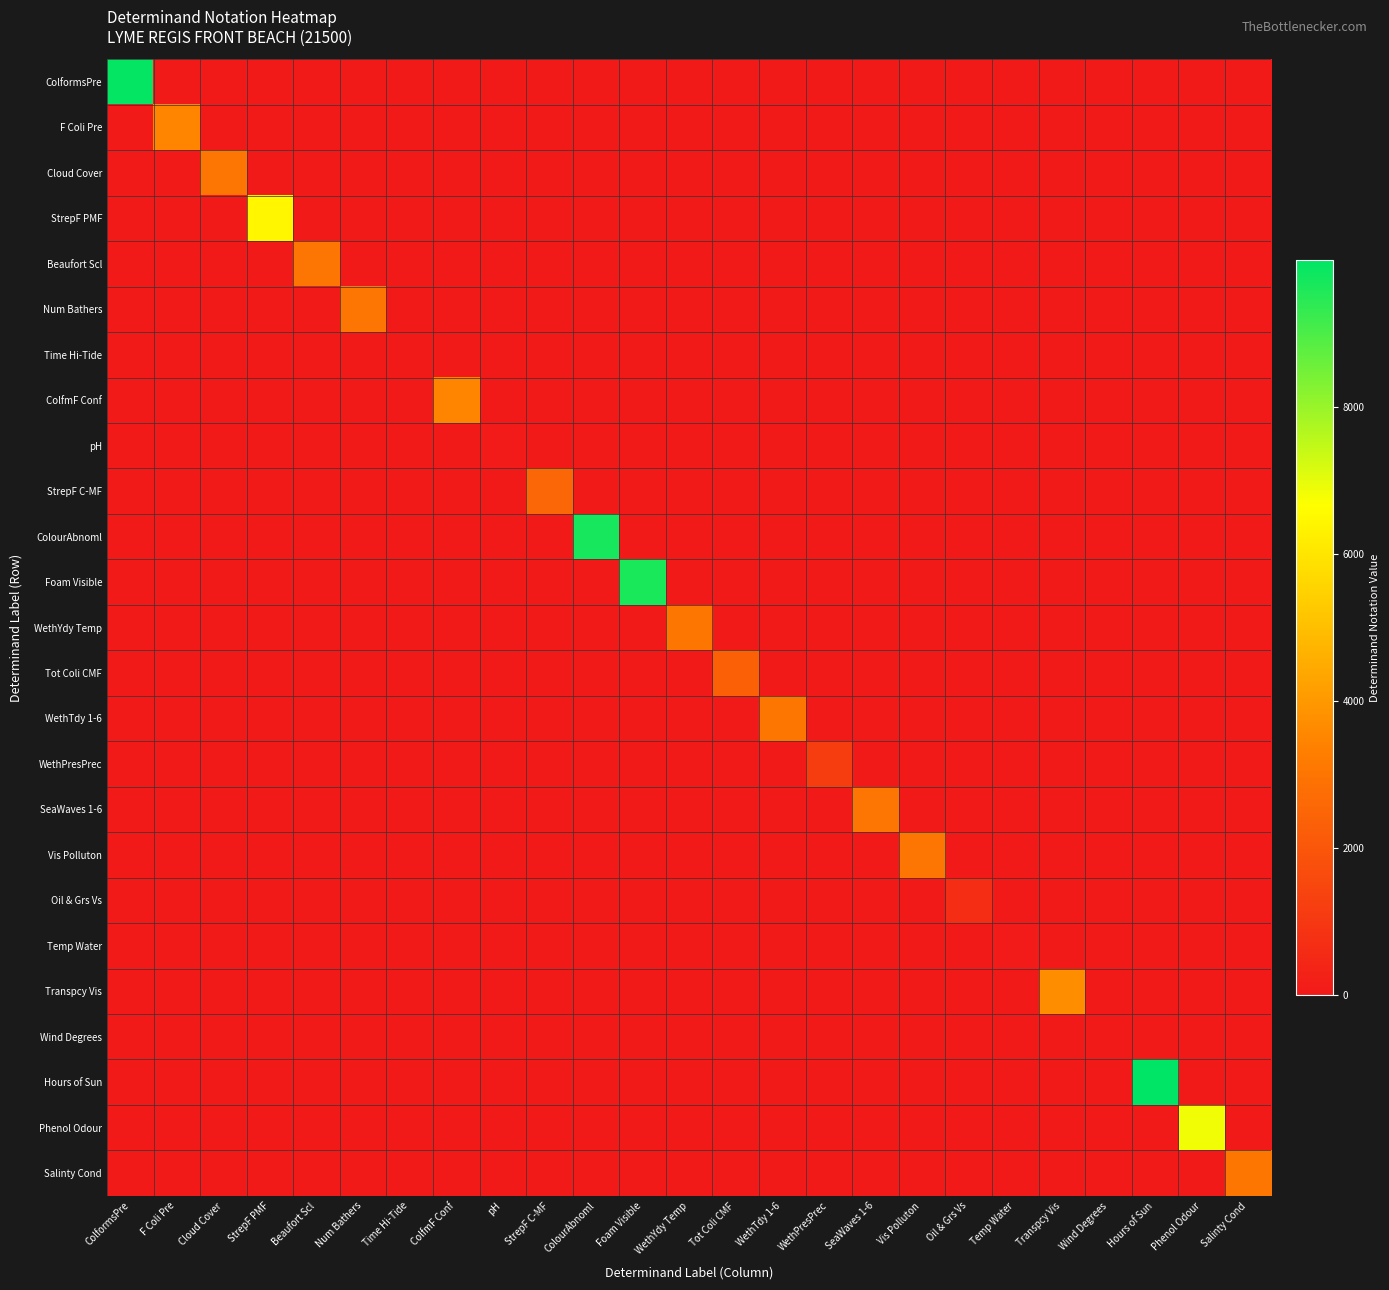

Reading right to left, extract all data points from this chart.

ColformsPre: Salinty Cond=0	Phenol Odour=0	Hours of Sun=0	Wind Degrees=0	Transpcy Vis=0	Temp Water=0	Oil & Grs Vs=0	Vis Polluton=0	SeaWaves 1-6=0	WethPresPrec=0	WethTdy 1-6=0	Tot Coli CMF=0	WethYdy Temp=0	Foam Visible=0	ColourAbnoml=0	StrepF C-MF=0	pH=0	ColfmF Conf=0	Time Hi-Tide=0	Num Bathers=0	Beaufort Scl=0	StrepF PMF=0	Cloud Cover=0	F Coli Pre=0	ColformsPre=9933
F Coli Pre: Salinty Cond=0	Phenol Odour=0	Hours of Sun=0	Wind Degrees=0	Transpcy Vis=0	Temp Water=0	Oil & Grs Vs=0	Vis Polluton=0	SeaWaves 1-6=0	WethPresPrec=0	WethTdy 1-6=0	Tot Coli CMF=0	WethYdy Temp=0	Foam Visible=0	ColourAbnoml=0	StrepF C-MF=0	pH=0	ColfmF Conf=0	Time Hi-Tide=0	Num Bathers=0	Beaufort Scl=0	StrepF PMF=0	Cloud Cover=0	F Coli Pre=3461	ColformsPre=0
Cloud Cover: Salinty Cond=0	Phenol Odour=0	Hours of Sun=0	Wind Degrees=0	Transpcy Vis=0	Temp Water=0	Oil & Grs Vs=0	Vis Polluton=0	SeaWaves 1-6=0	WethPresPrec=0	WethTdy 1-6=0	Tot Coli CMF=0	WethYdy Temp=0	Foam Visible=0	ColourAbnoml=0	StrepF C-MF=0	pH=0	ColfmF Conf=0	Time Hi-Tide=0	Num Bathers=0	Beaufort Scl=0	StrepF PMF=0	Cloud Cover=3017	F Coli Pre=0	ColformsPre=0
StrepF PMF: Salinty Cond=0	Phenol Odour=0	Hours of Sun=0	Wind Degrees=0	Transpcy Vis=0	Temp Water=0	Oil & Grs Vs=0	Vis Polluton=0	SeaWaves 1-6=0	WethPresPrec=0	WethTdy 1-6=0	Tot Coli CMF=0	WethYdy Temp=0	Foam Visible=0	ColourAbnoml=0	StrepF C-MF=0	pH=0	ColfmF Conf=0	Time Hi-Tide=0	Num Bathers=0	Beaufort Scl=0	StrepF PMF=6423	Cloud Cover=0	F Coli Pre=0	ColformsPre=0
Beaufort Scl: Salinty Cond=0	Phenol Odour=0	Hours of Sun=0	Wind Degrees=0	Transpcy Vis=0	Temp Water=0	Oil & Grs Vs=0	Vis Polluton=0	SeaWaves 1-6=0	WethPresPrec=0	WethTdy 1-6=0	Tot Coli CMF=0	WethYdy Temp=0	Foam Visible=0	ColourAbnoml=0	StrepF C-MF=0	pH=0	ColfmF Conf=0	Time Hi-Tide=0	Num Bathers=0	Beaufort Scl=3018	StrepF PMF=0	Cloud Cover=0	F Coli Pre=0	ColformsPre=0
Num Bathers: Salinty Cond=0	Phenol Odour=0	Hours of Sun=0	Wind Degrees=0	Transpcy Vis=0	Temp Water=0	Oil & Grs Vs=0	Vis Polluton=0	SeaWaves 1-6=0	WethPresPrec=0	WethTdy 1-6=0	Tot Coli CMF=0	WethYdy Temp=0	Foam Visible=0	ColourAbnoml=0	StrepF C-MF=0	pH=0	ColfmF Conf=0	Time Hi-Tide=0	Num Bathers=3019	Beaufort Scl=0	StrepF PMF=0	Cloud Cover=0	F Coli Pre=0	ColformsPre=0
Time Hi-Tide: Salinty Cond=0	Phenol Odour=0	Hours of Sun=0	Wind Degrees=0	Transpcy Vis=0	Temp Water=0	Oil & Grs Vs=0	Vis Polluton=0	SeaWaves 1-6=0	WethPresPrec=0	WethTdy 1-6=0	Tot Coli CMF=0	WethYdy Temp=0	Foam Visible=0	ColourAbnoml=0	StrepF C-MF=0	pH=0	ColfmF Conf=0	Time Hi-Tide=4	Num Bathers=0	Beaufort Scl=0	StrepF PMF=0	Cloud Cover=0	F Coli Pre=0	ColformsPre=0
ColfmF Conf: Salinty Cond=0	Phenol Odour=0	Hours of Sun=0	Wind Degrees=0	Transpcy Vis=0	Temp Water=0	Oil & Grs Vs=0	Vis Polluton=0	SeaWaves 1-6=0	WethPresPrec=0	WethTdy 1-6=0	Tot Coli CMF=0	WethYdy Temp=0	Foam Visible=0	ColourAbnoml=0	StrepF C-MF=0	pH=0	ColfmF Conf=3458	Time Hi-Tide=0	Num Bathers=0	Beaufort Scl=0	StrepF PMF=0	Cloud Cover=0	F Coli Pre=0	ColformsPre=0
pH: Salinty Cond=0	Phenol Odour=0	Hours of Sun=0	Wind Degrees=0	Transpcy Vis=0	Temp Water=0	Oil & Grs Vs=0	Vis Polluton=0	SeaWaves 1-6=0	WethPresPrec=0	WethTdy 1-6=0	Tot Coli CMF=0	WethYdy Temp=0	Foam Visible=0	ColourAbnoml=0	StrepF C-MF=0	pH=61	ColfmF Conf=0	Time Hi-Tide=0	Num Bathers=0	Beaufort Scl=0	StrepF PMF=0	Cloud Cover=0	F Coli Pre=0	ColformsPre=0
StrepF C-MF: Salinty Cond=0	Phenol Odour=0	Hours of Sun=0	Wind Degrees=0	Transpcy Vis=0	Temp Water=0	Oil & Grs Vs=0	Vis Polluton=0	SeaWaves 1-6=0	WethPresPrec=0	WethTdy 1-6=0	Tot Coli CMF=0	WethYdy Temp=0	Foam Visible=0	ColourAbnoml=0	StrepF C-MF=2551	pH=0	ColfmF Conf=0	Time Hi-Tide=0	Num Bathers=0	Beaufort Scl=0	StrepF PMF=0	Cloud Cover=0	F Coli Pre=0	ColformsPre=0
ColourAbnoml: Salinty Cond=0	Phenol Odour=0	Hours of Sun=0	Wind Degrees=0	Transpcy Vis=0	Temp Water=0	Oil & Grs Vs=0	Vis Polluton=0	SeaWaves 1-6=0	WethPresPrec=0	WethTdy 1-6=0	Tot Coli CMF=0	WethYdy Temp=0	Foam Visible=0	ColourAbnoml=9688	StrepF C-MF=0	pH=0	ColfmF Conf=0	Time Hi-Tide=0	Num Bathers=0	Beaufort Scl=0	StrepF PMF=0	Cloud Cover=0	F Coli Pre=0	ColformsPre=0
Foam Visible: Salinty Cond=0	Phenol Odour=0	Hours of Sun=0	Wind Degrees=0	Transpcy Vis=0	Temp Water=0	Oil & Grs Vs=0	Vis Polluton=0	SeaWaves 1-6=0	WethPresPrec=0	WethTdy 1-6=0	Tot Coli CMF=0	WethYdy Temp=0	Foam Visible=9638	ColourAbnoml=0	StrepF C-MF=0	pH=0	ColfmF Conf=0	Time Hi-Tide=0	Num Bathers=0	Beaufort Scl=0	StrepF PMF=0	Cloud Cover=0	F Coli Pre=0	ColformsPre=0
WethYdy Temp: Salinty Cond=0	Phenol Odour=0	Hours of Sun=0	Wind Degrees=0	Transpcy Vis=0	Temp Water=0	Oil & Grs Vs=0	Vis Polluton=0	SeaWaves 1-6=0	WethPresPrec=0	WethTdy 1-6=0	Tot Coli CMF=0	WethYdy Temp=3026	Foam Visible=0	ColourAbnoml=0	StrepF C-MF=0	pH=0	ColfmF Conf=0	Time Hi-Tide=0	Num Bathers=0	Beaufort Scl=0	StrepF PMF=0	Cloud Cover=0	F Coli Pre=0	ColformsPre=0
Tot Coli CMF: Salinty Cond=0	Phenol Odour=0	Hours of Sun=0	Wind Degrees=0	Transpcy Vis=0	Temp Water=0	Oil & Grs Vs=0	Vis Polluton=0	SeaWaves 1-6=0	WethPresPrec=0	WethTdy 1-6=0	Tot Coli CMF=2331	WethYdy Temp=0	Foam Visible=0	ColourAbnoml=0	StrepF C-MF=0	pH=0	ColfmF Conf=0	Time Hi-Tide=0	Num Bathers=0	Beaufort Scl=0	StrepF PMF=0	Cloud Cover=0	F Coli Pre=0	ColformsPre=0
WethTdy 1-6: Salinty Cond=0	Phenol Odour=0	Hours of Sun=0	Wind Degrees=0	Transpcy Vis=0	Temp Water=0	Oil & Grs Vs=0	Vis Polluton=0	SeaWaves 1-6=0	WethPresPrec=0	WethTdy 1-6=3027	Tot Coli CMF=0	WethYdy Temp=0	Foam Visible=0	ColourAbnoml=0	StrepF C-MF=0	pH=0	ColfmF Conf=0	Time Hi-Tide=0	Num Bathers=0	Beaufort Scl=0	StrepF PMF=0	Cloud Cover=0	F Coli Pre=0	ColformsPre=0
WethPresPrec: Salinty Cond=0	Phenol Odour=0	Hours of Sun=0	Wind Degrees=0	Transpcy Vis=0	Temp Water=0	Oil & Grs Vs=0	Vis Polluton=0	SeaWaves 1-6=0	WethPresPrec=1183	WethTdy 1-6=0	Tot Coli CMF=0	WethYdy Temp=0	Foam Visible=0	ColourAbnoml=0	StrepF C-MF=0	pH=0	ColfmF Conf=0	Time Hi-Tide=0	Num Bathers=0	Beaufort Scl=0	StrepF PMF=0	Cloud Cover=0	F Coli Pre=0	ColformsPre=0
SeaWaves 1-6: Salinty Cond=0	Phenol Odour=0	Hours of Sun=0	Wind Degrees=0	Transpcy Vis=0	Temp Water=0	Oil & Grs Vs=0	Vis Polluton=0	SeaWaves 1-6=3024	WethPresPrec=0	WethTdy 1-6=0	Tot Coli CMF=0	WethYdy Temp=0	Foam Visible=0	ColourAbnoml=0	StrepF C-MF=0	pH=0	ColfmF Conf=0	Time Hi-Tide=0	Num Bathers=0	Beaufort Scl=0	StrepF PMF=0	Cloud Cover=0	F Coli Pre=0	ColformsPre=0
Vis Polluton: Salinty Cond=0	Phenol Odour=0	Hours of Sun=0	Wind Degrees=0	Transpcy Vis=0	Temp Water=0	Oil & Grs Vs=0	Vis Polluton=3025	SeaWaves 1-6=0	WethPresPrec=0	WethTdy 1-6=0	Tot Coli CMF=0	WethYdy Temp=0	Foam Visible=0	ColourAbnoml=0	StrepF C-MF=0	pH=0	ColfmF Conf=0	Time Hi-Tide=0	Num Bathers=0	Beaufort Scl=0	StrepF PMF=0	Cloud Cover=0	F Coli Pre=0	ColformsPre=0
Oil & Grs Vs: Salinty Cond=0	Phenol Odour=0	Hours of Sun=0	Wind Degrees=0	Transpcy Vis=0	Temp Water=0	Oil & Grs Vs=664	Vis Polluton=0	SeaWaves 1-6=0	WethPresPrec=0	WethTdy 1-6=0	Tot Coli CMF=0	WethYdy Temp=0	Foam Visible=0	ColourAbnoml=0	StrepF C-MF=0	pH=0	ColfmF Conf=0	Time Hi-Tide=0	Num Bathers=0	Beaufort Scl=0	StrepF PMF=0	Cloud Cover=0	F Coli Pre=0	ColformsPre=0
Temp Water: Salinty Cond=0	Phenol Odour=0	Hours of Sun=0	Wind Degrees=0	Transpcy Vis=0	Temp Water=76	Oil & Grs Vs=0	Vis Polluton=0	SeaWaves 1-6=0	WethPresPrec=0	WethTdy 1-6=0	Tot Coli CMF=0	WethYdy Temp=0	Foam Visible=0	ColourAbnoml=0	StrepF C-MF=0	pH=0	ColfmF Conf=0	Time Hi-Tide=0	Num Bathers=0	Beaufort Scl=0	StrepF PMF=0	Cloud Cover=0	F Coli Pre=0	ColformsPre=0
Transpcy Vis: Salinty Cond=0	Phenol Odour=0	Hours of Sun=0	Wind Degrees=0	Transpcy Vis=3700	Temp Water=0	Oil & Grs Vs=0	Vis Polluton=0	SeaWaves 1-6=0	WethPresPrec=0	WethTdy 1-6=0	Tot Coli CMF=0	WethYdy Temp=0	Foam Visible=0	ColourAbnoml=0	StrepF C-MF=0	pH=0	ColfmF Conf=0	Time Hi-Tide=0	Num Bathers=0	Beaufort Scl=0	StrepF PMF=0	Cloud Cover=0	F Coli Pre=0	ColformsPre=0
Wind Degrees: Salinty Cond=0	Phenol Odour=0	Hours of Sun=0	Wind Degrees=28	Transpcy Vis=0	Temp Water=0	Oil & Grs Vs=0	Vis Polluton=0	SeaWaves 1-6=0	WethPresPrec=0	WethTdy 1-6=0	Tot Coli CMF=0	WethYdy Temp=0	Foam Visible=0	ColourAbnoml=0	StrepF C-MF=0	pH=0	ColfmF Conf=0	Time Hi-Tide=0	Num Bathers=0	Beaufort Scl=0	StrepF PMF=0	Cloud Cover=0	F Coli Pre=0	ColformsPre=0
Hours of Sun: Salinty Cond=0	Phenol Odour=0	Hours of Sun=9995	Wind Degrees=0	Transpcy Vis=0	Temp Water=0	Oil & Grs Vs=0	Vis Polluton=0	SeaWaves 1-6=0	WethPresPrec=0	WethTdy 1-6=0	Tot Coli CMF=0	WethYdy Temp=0	Foam Visible=0	ColourAbnoml=0	StrepF C-MF=0	pH=0	ColfmF Conf=0	Time Hi-Tide=0	Num Bathers=0	Beaufort Scl=0	StrepF PMF=0	Cloud Cover=0	F Coli Pre=0	ColformsPre=0
Phenol Odour: Salinty Cond=0	Phenol Odour=6841	Hours of Sun=0	Wind Degrees=0	Transpcy Vis=0	Temp Water=0	Oil & Grs Vs=0	Vis Polluton=0	SeaWaves 1-6=0	WethPresPrec=0	WethTdy 1-6=0	Tot Coli CMF=0	WethYdy Temp=0	Foam Visible=0	ColourAbnoml=0	StrepF C-MF=0	pH=0	ColfmF Conf=0	Time Hi-Tide=0	Num Bathers=0	Beaufort Scl=0	StrepF PMF=0	Cloud Cover=0	F Coli Pre=0	ColformsPre=0
Salinty Cond: Salinty Cond=3028	Phenol Odour=0	Hours of Sun=0	Wind Degrees=0	Transpcy Vis=0	Temp Water=0	Oil & Grs Vs=0	Vis Polluton=0	SeaWaves 1-6=0	WethPresPrec=0	WethTdy 1-6=0	Tot Coli CMF=0	WethYdy Temp=0	Foam Visible=0	ColourAbnoml=0	StrepF C-MF=0	pH=0	ColfmF Conf=0	Time Hi-Tide=0	Num Bathers=0	Beaufort Scl=0	StrepF PMF=0	Cloud Cover=0	F Coli Pre=0	ColformsPre=0